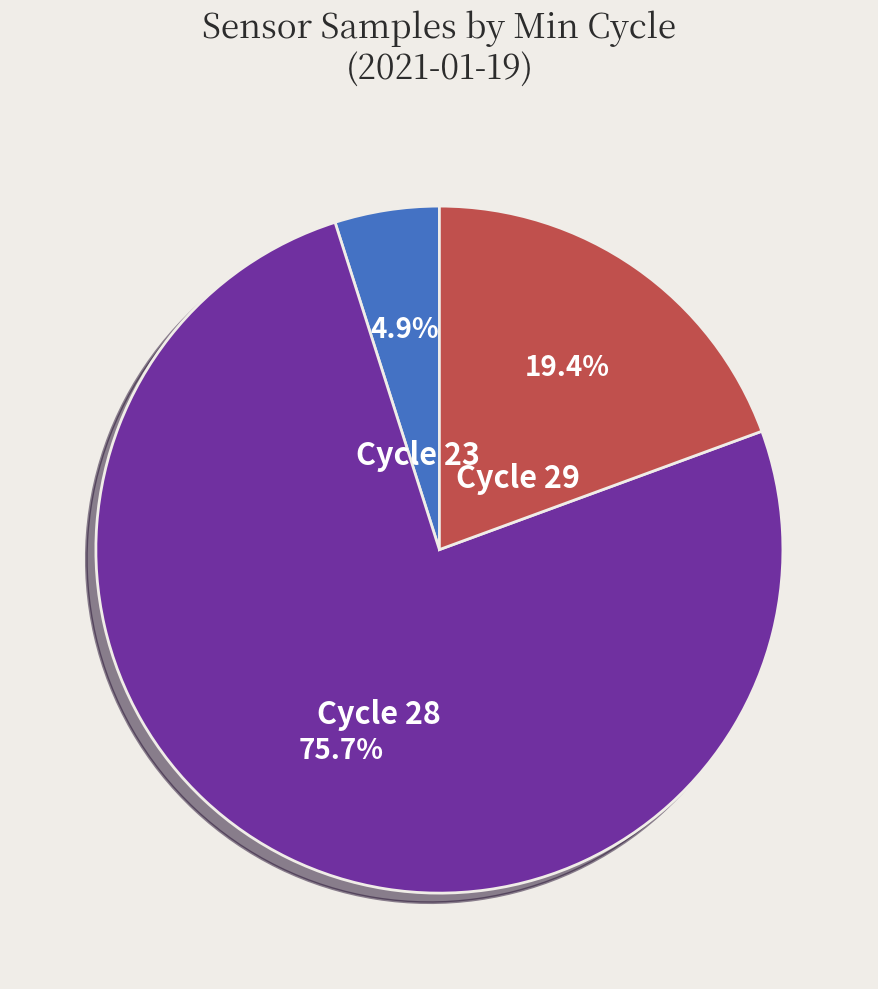

Is there any slice that represents more than half of the pie?

Yes